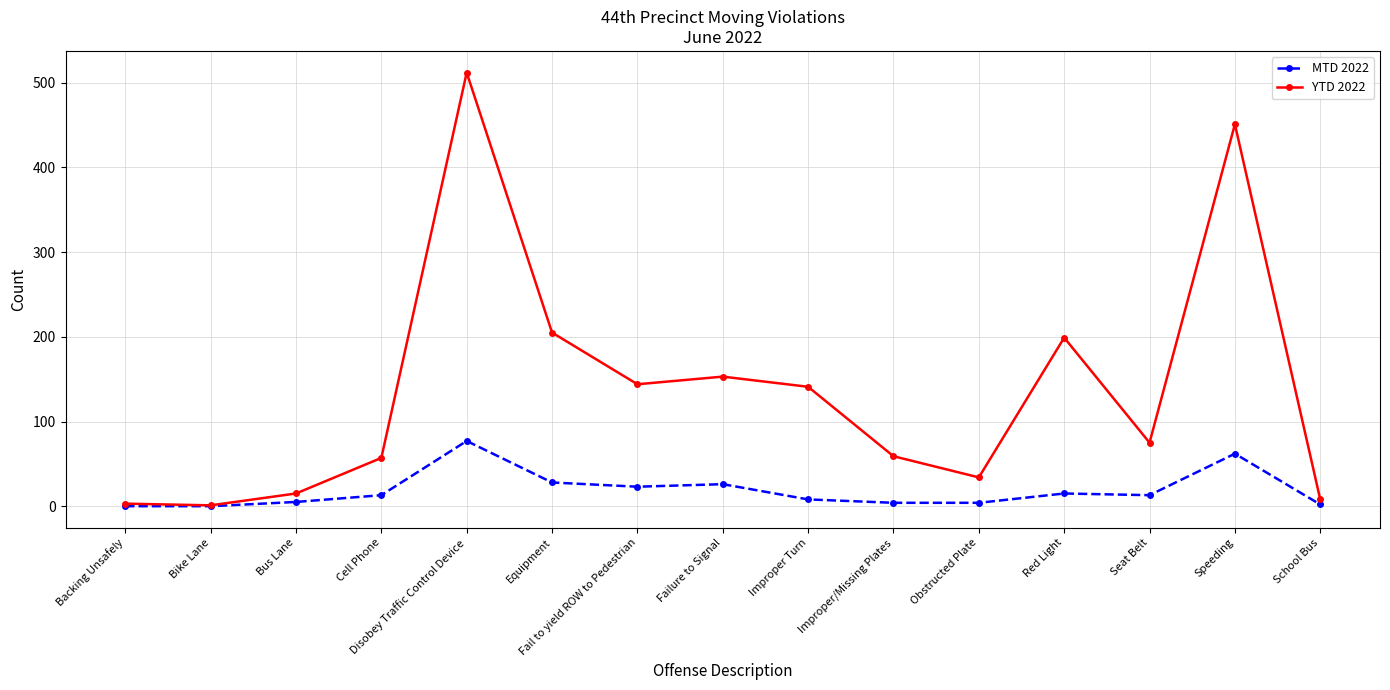

The MTD 2022 series shows 13 at Seat Belt. True or false?

True